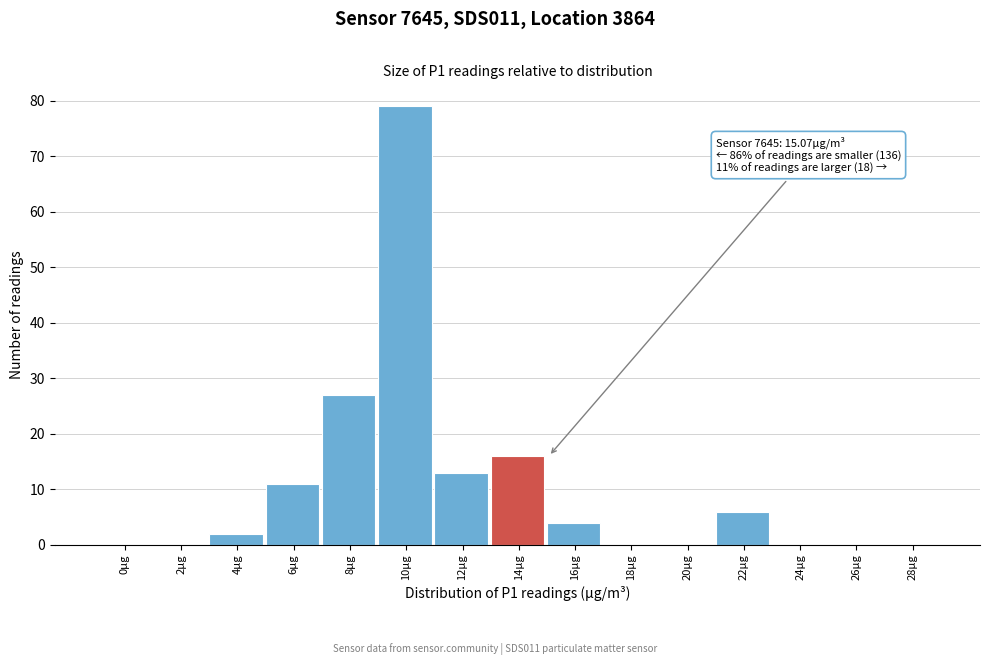

Reading right to left, transcribe all the data shown in this chart.

28µg=0	26µg=0	24µg=0	22µg=6	20µg=0	18µg=0	16µg=4	14µg=16	12µg=13	10µg=79	8µg=27	6µg=11	4µg=2	2µg=0	0µg=0